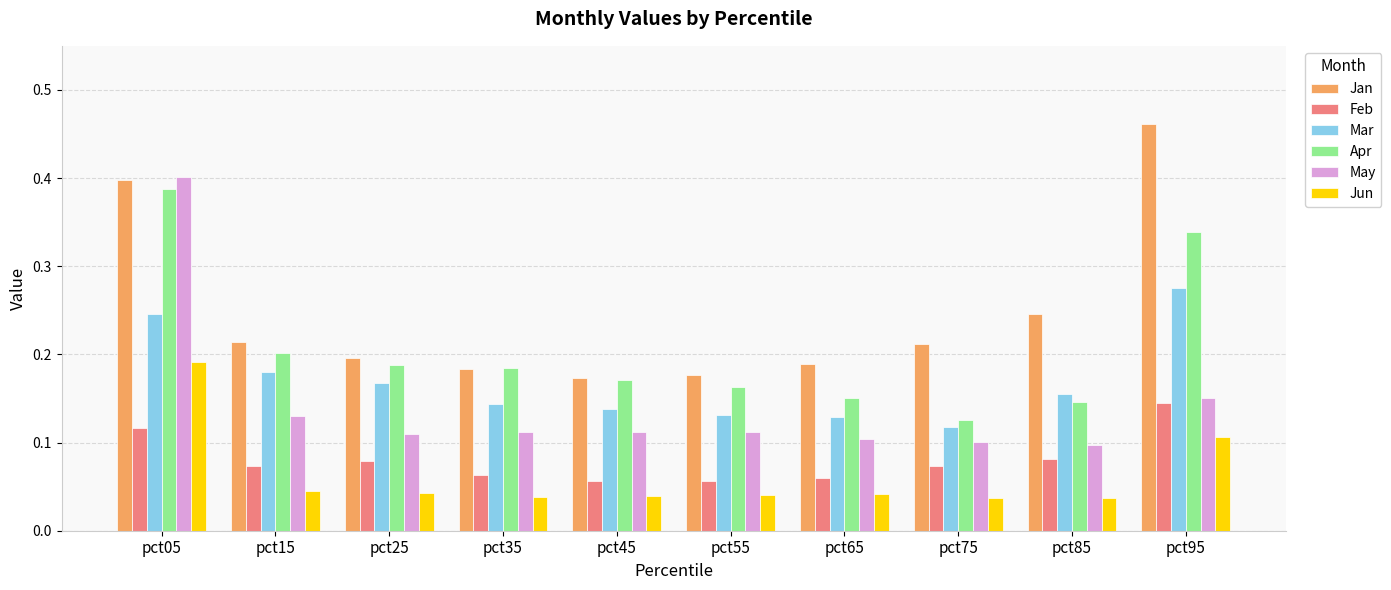

At which label does Jun reach its peak?

pct05